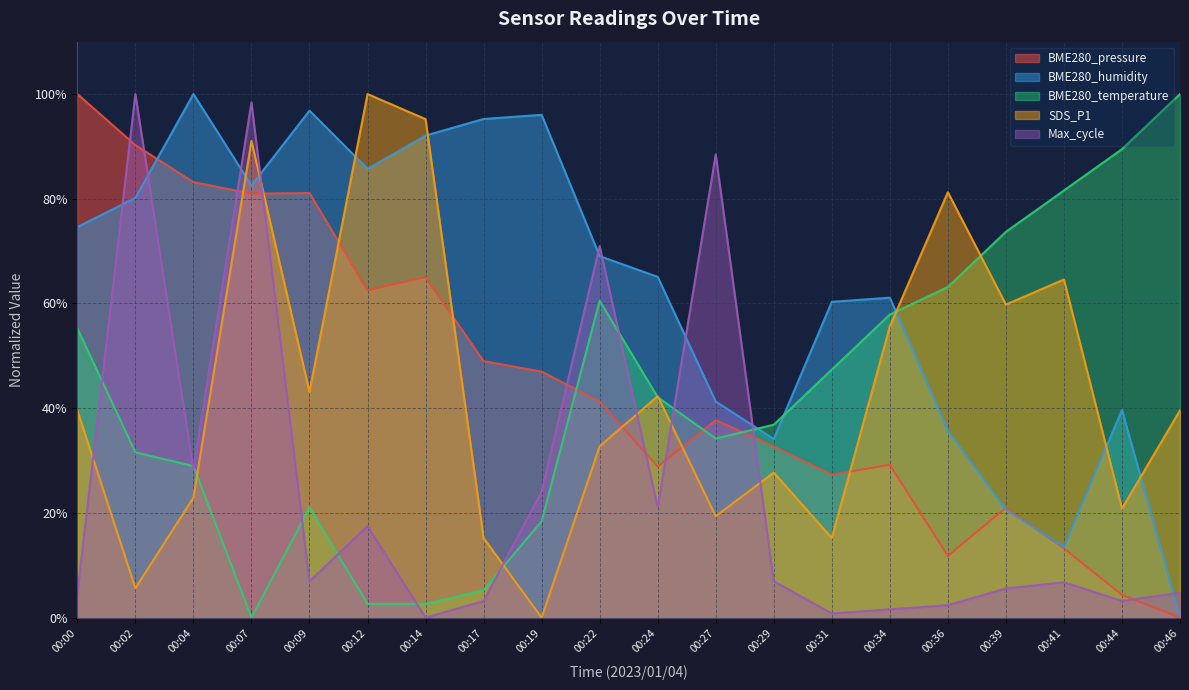

Which series ends up on top after the final intersection of BME280_temperature and Max_cycle?

BME280_temperature